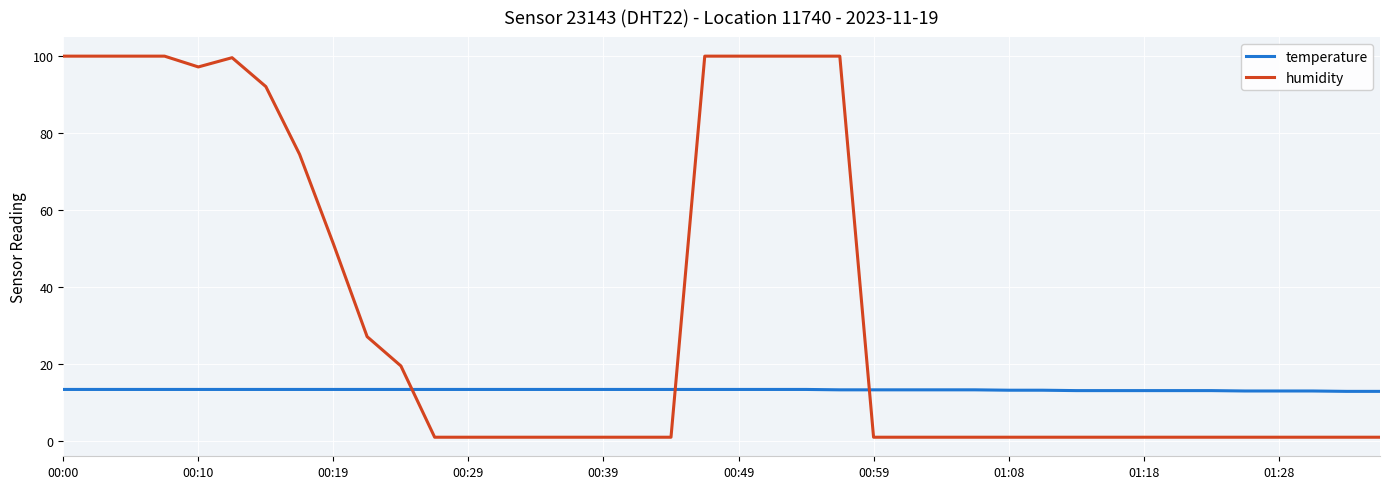

Which series has the largest total across all categories?

humidity